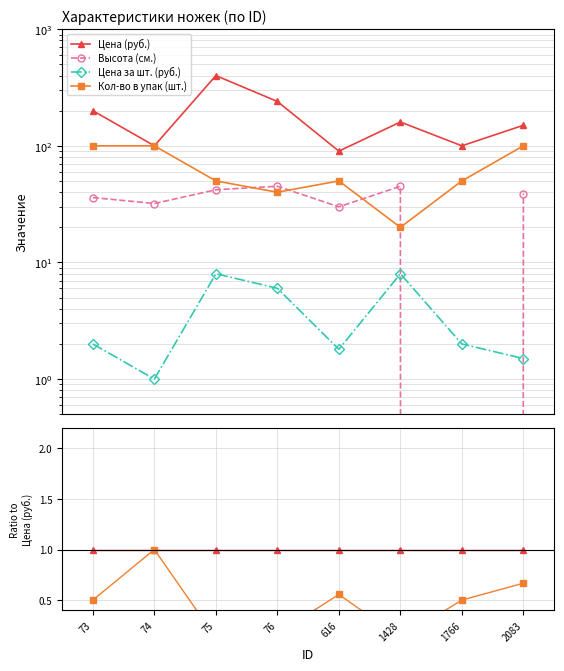

At which label is Цена (руб.) closest to 1?

73